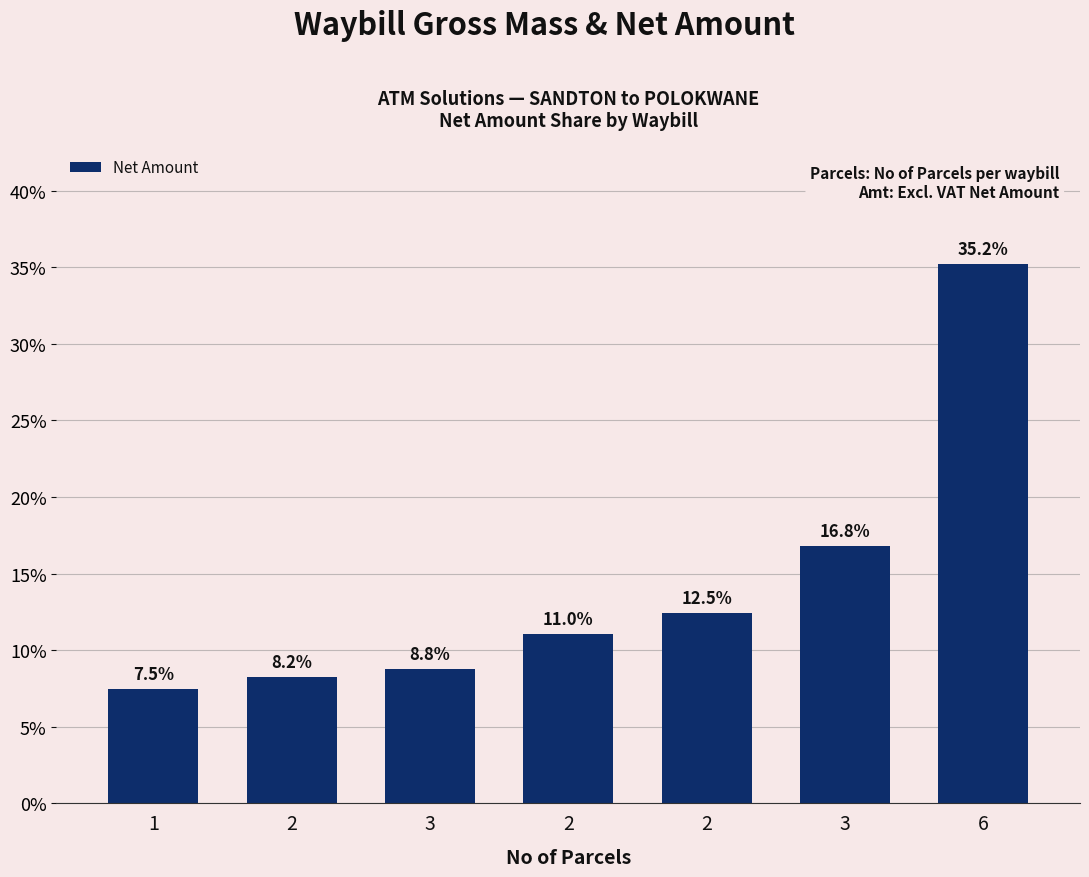

Rank the categories by value from highest to lowest.

6, 3, 2, 2, 3, 2, 1